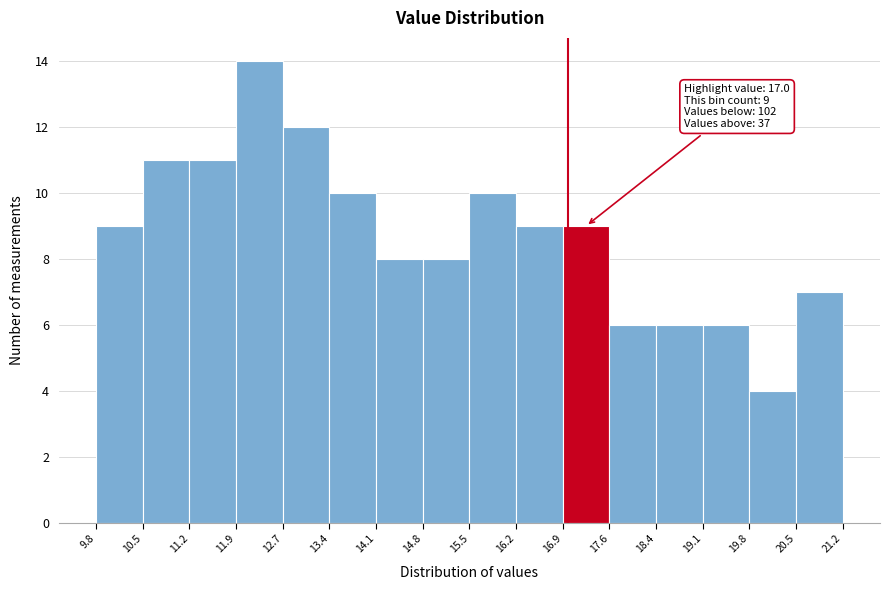

Over which range of the x-axis is the bar tallest?

11.9 to 12.7